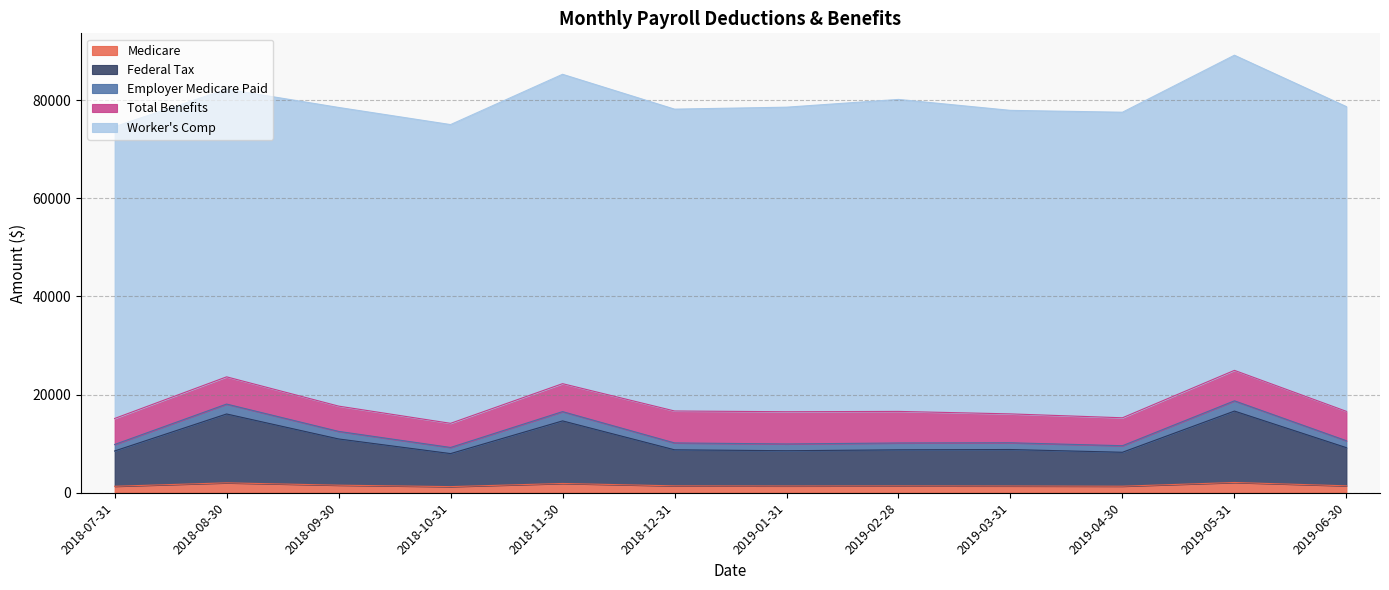

What position from the left is 2018-11-30?

5